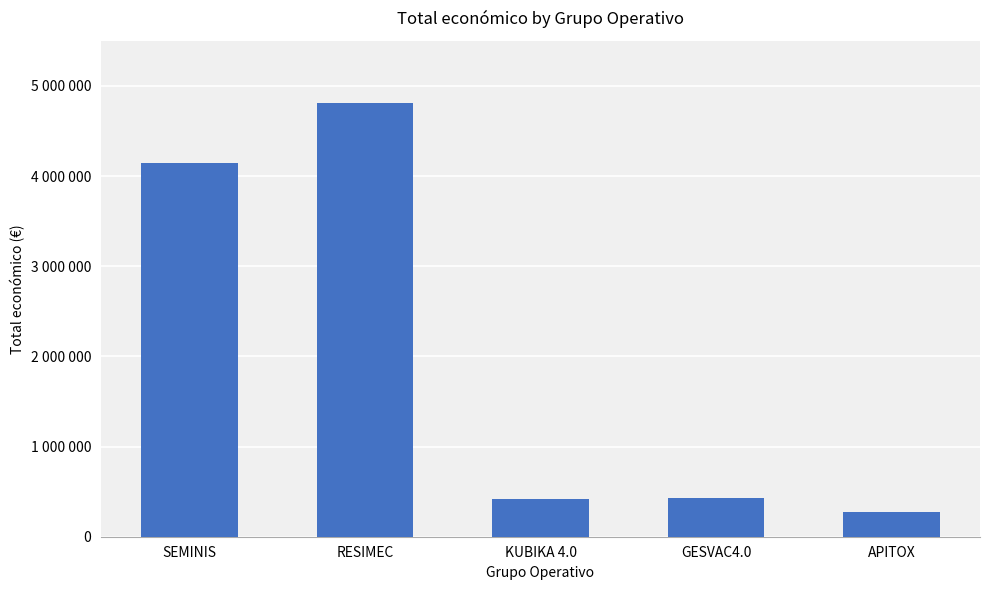

What is the value of the 5th bar from the left?

271552